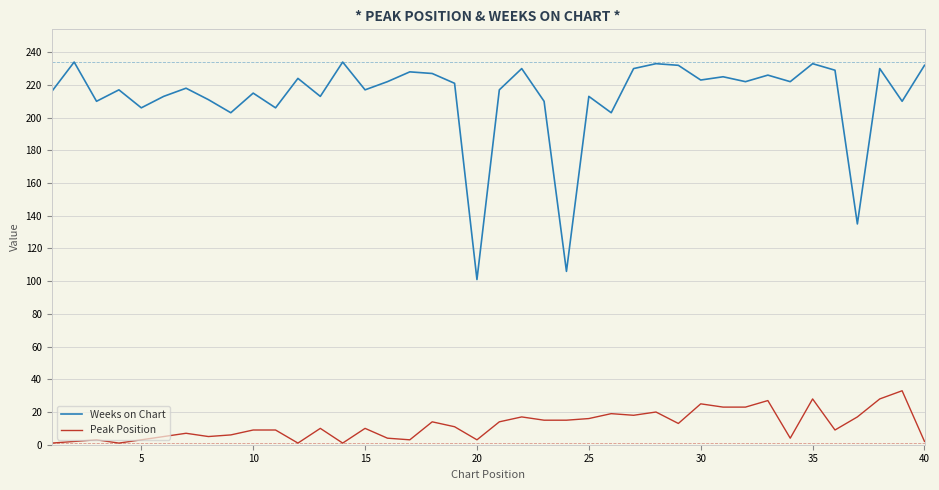

True or false: Peak Position and Weeks on Chart cross at least once.

False